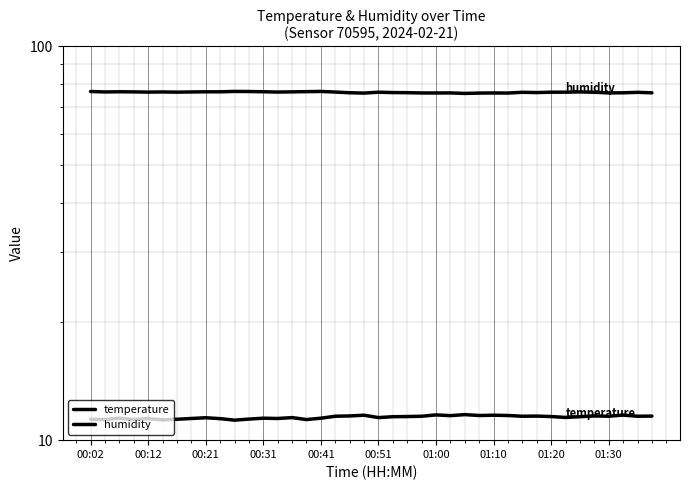

The temperature series shows 5.3 at 25. True or false?

False